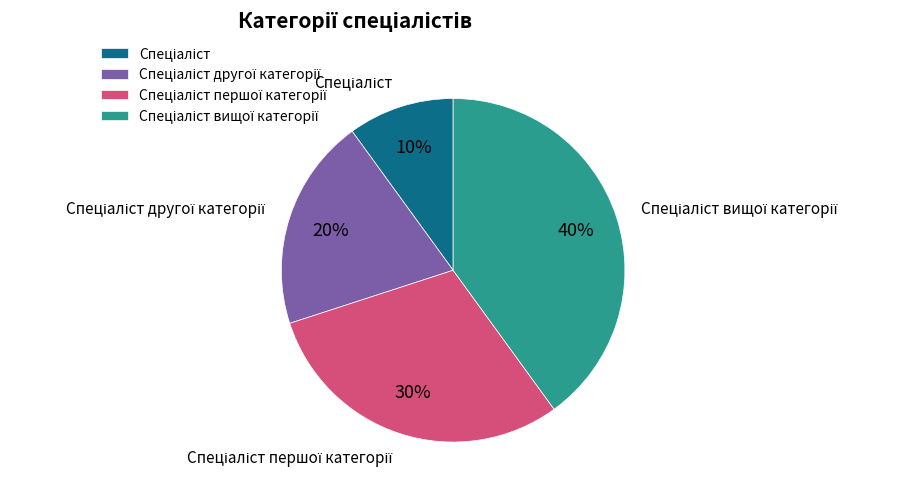

Is there a majority slice in this chart?

No